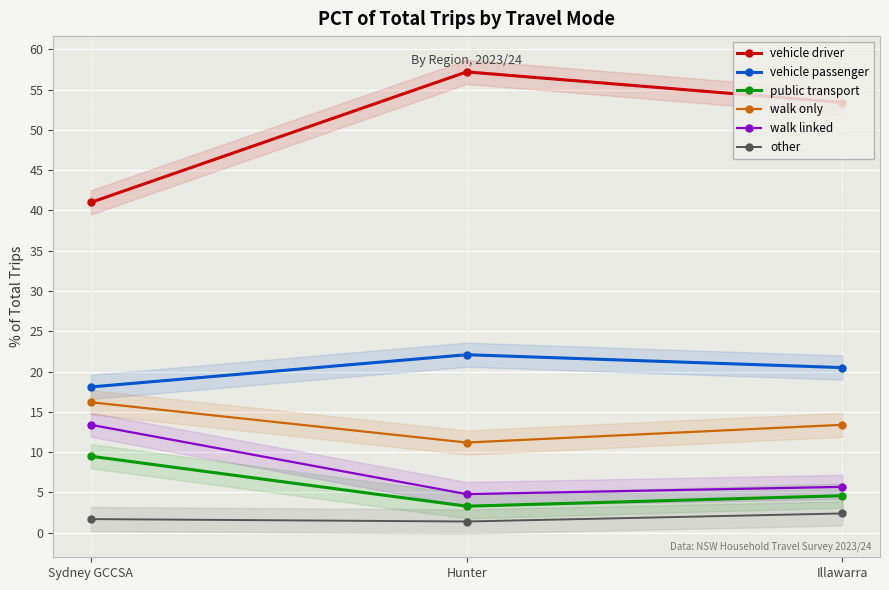

Read the vehicle passenger value at Hunter.

22.1